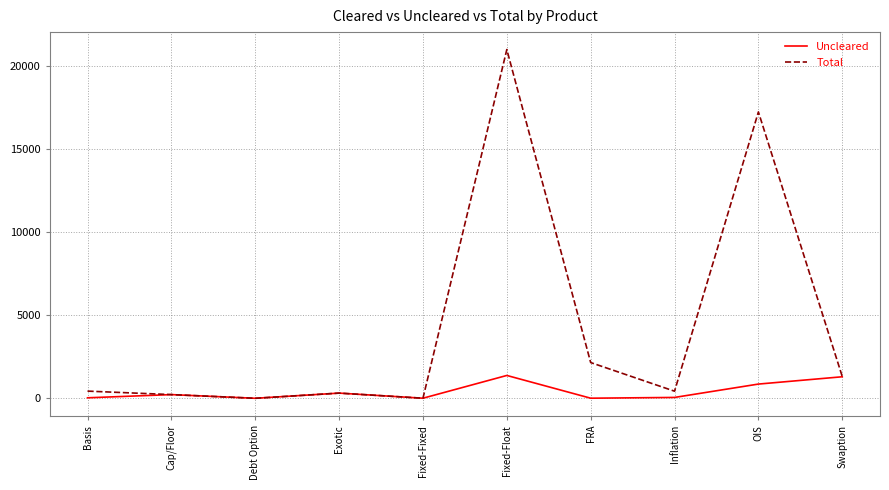

How many distinct data groups are displayed?

2